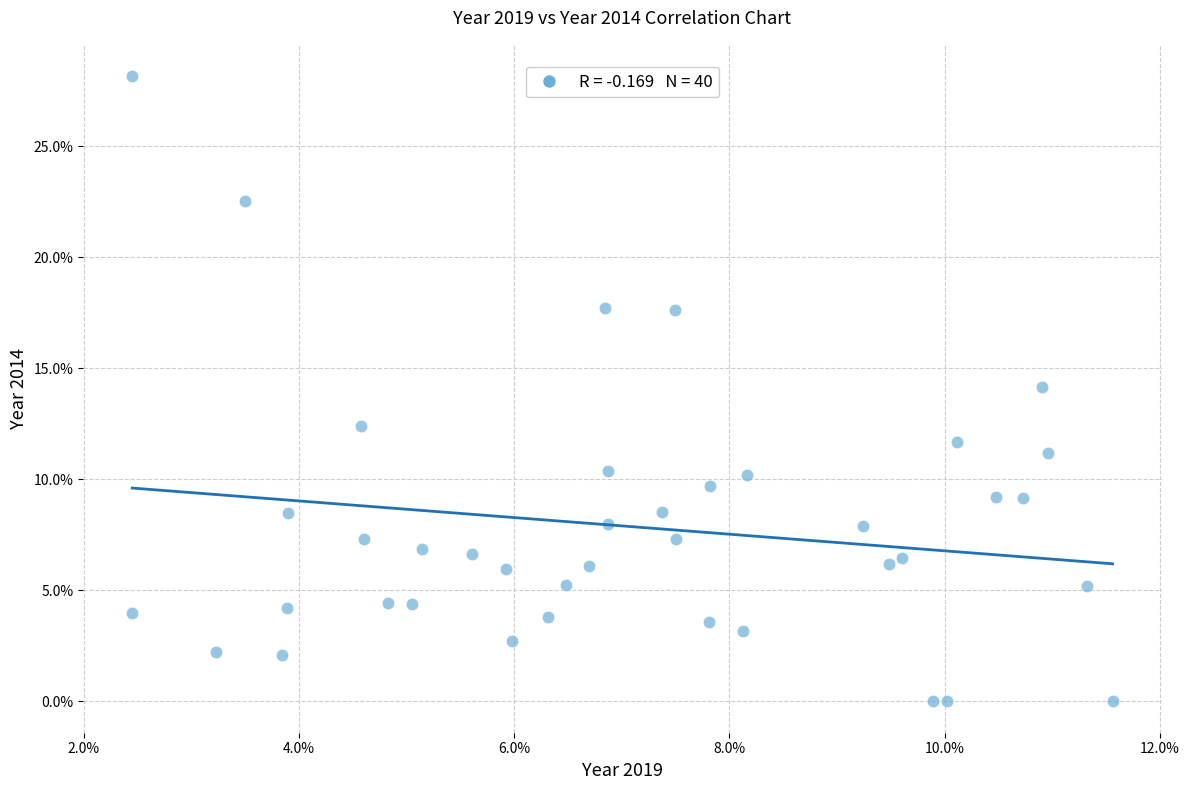

What is the range of X values (max minus min)?

9.1